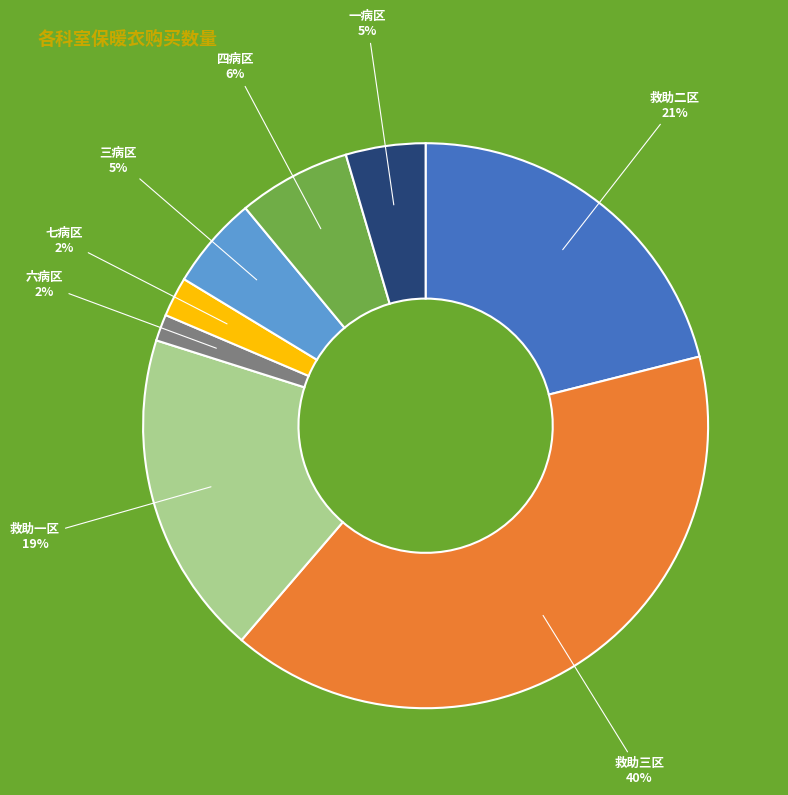

Is there a majority slice in this chart?

No